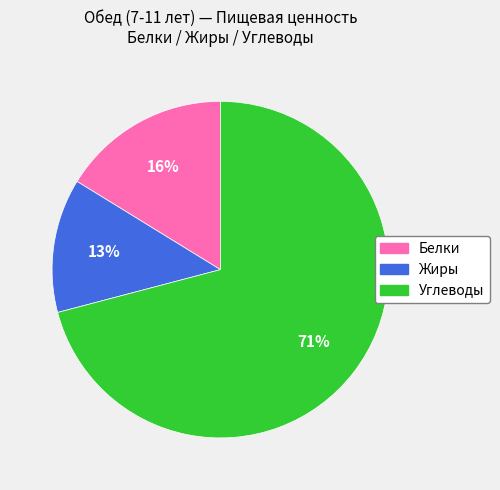

Which slice represents more than half of the pie?

Углеводы